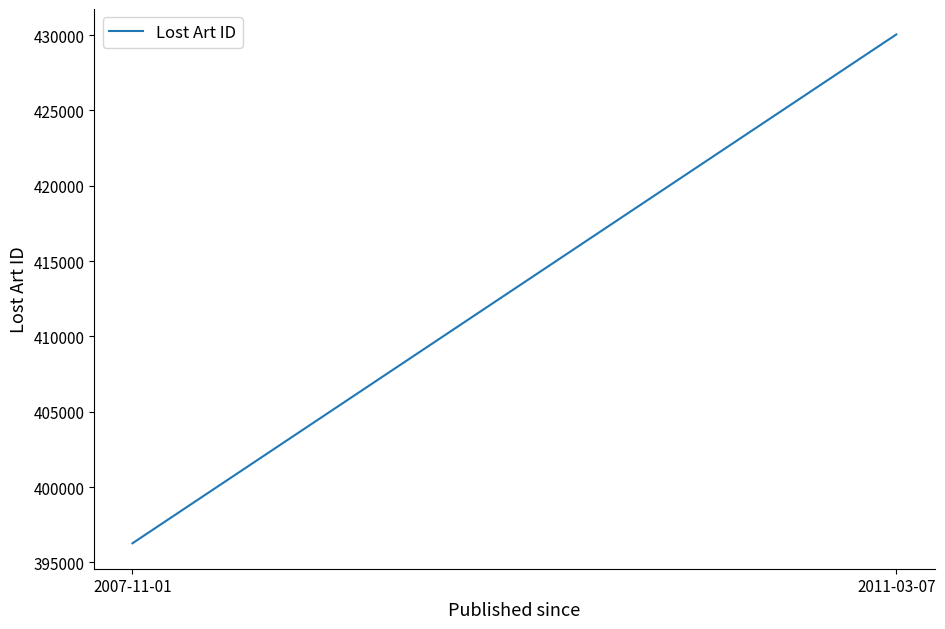

What is the change in value from 2007-11-01 to 2011-03-07?

+33779